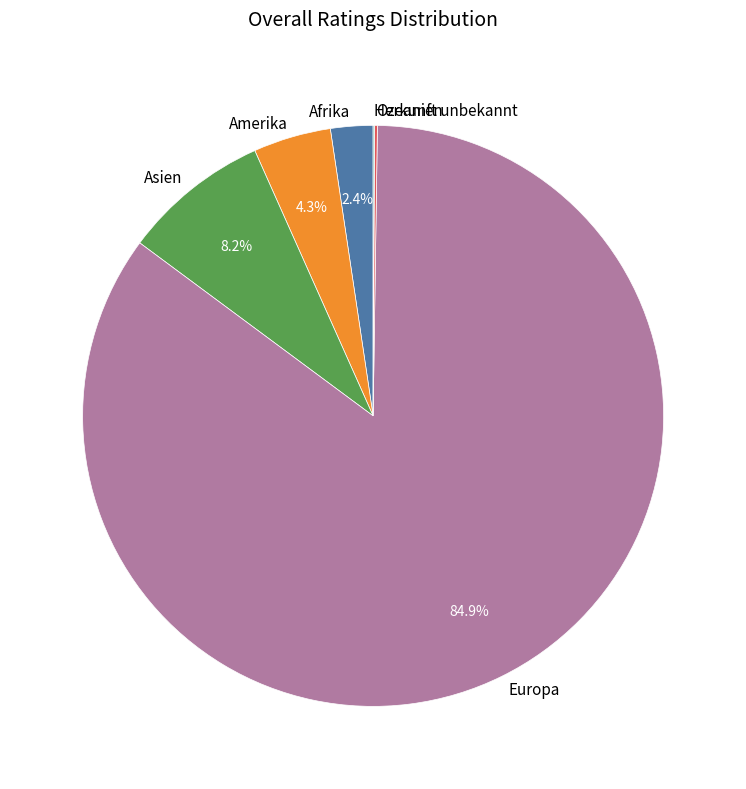

Which slice is the largest?

Europa